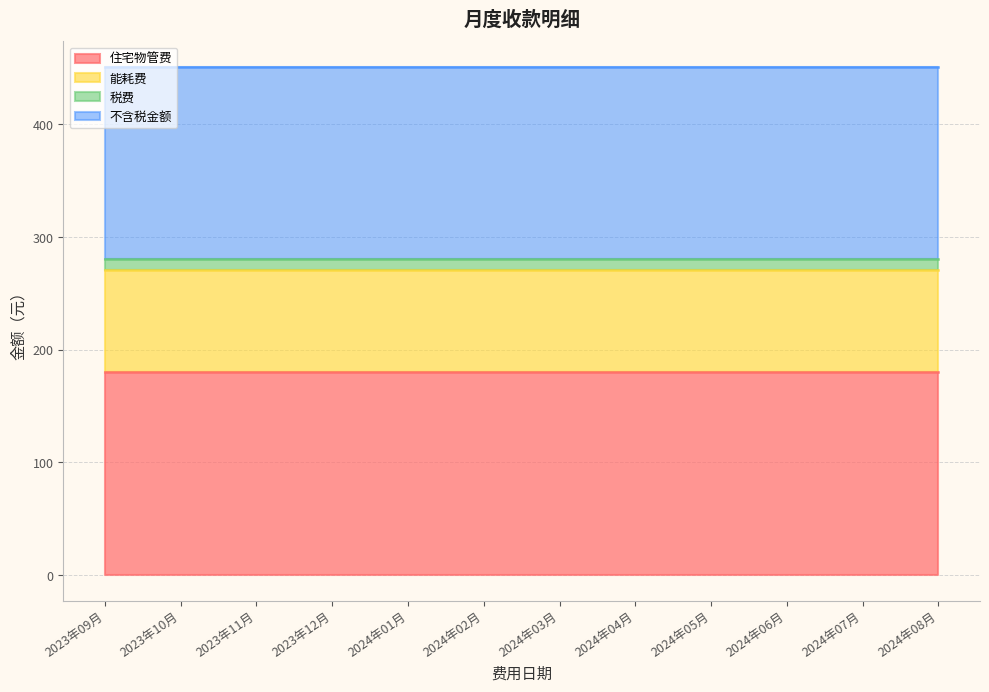

Which series has the largest range (max minus min)?

住宅物管费